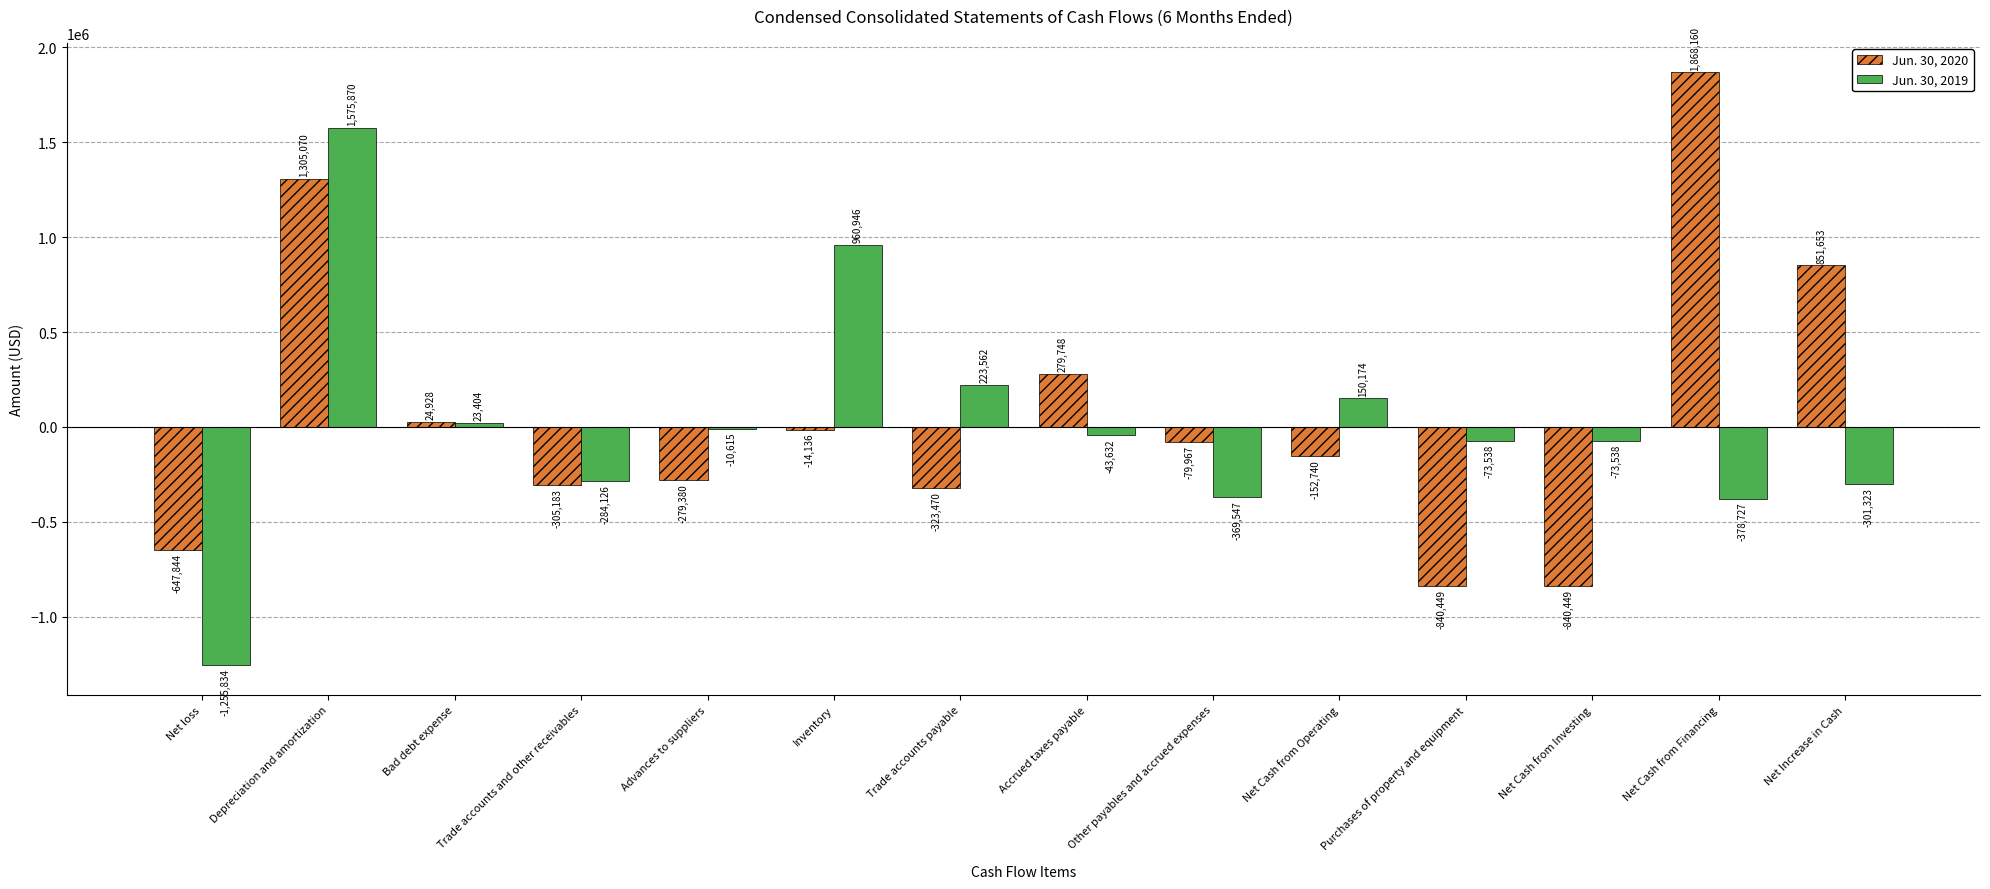

Reading right to left, what are all the values shown in this chart?

Jun. 30, 2020: Net Increase in Cash=851653	Net Cash from Financing=1868160	Net Cash from Investing=-840449	Purchases of property and equipment=-840449	Net Cash from Operating=-152740	Other payables and accrued expenses=-79967	Accrued taxes payable=279748	Trade accounts payable=-323470	Inventory=-14136	Advances to suppliers=-279380	Trade accounts and other receivables=-305183	Bad debt expense=24928	Depreciation and amortization=1305070	Net loss=-647844
Jun. 30, 2019: Net Increase in Cash=-301323	Net Cash from Financing=-378727	Net Cash from Investing=-73538	Purchases of property and equipment=-73538	Net Cash from Operating=150174	Other payables and accrued expenses=-369547	Accrued taxes payable=-43632	Trade accounts payable=223562	Inventory=960946	Advances to suppliers=-10615	Trade accounts and other receivables=-284126	Bad debt expense=23404	Depreciation and amortization=1575870	Net loss=-1255834